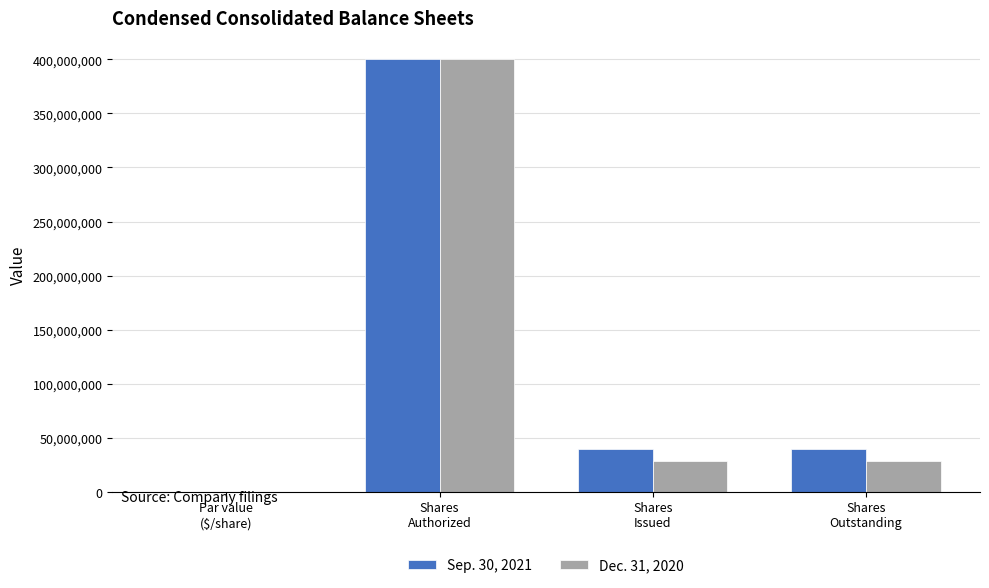

What is the maximum value for Sep. 30, 2021?

400000000.0